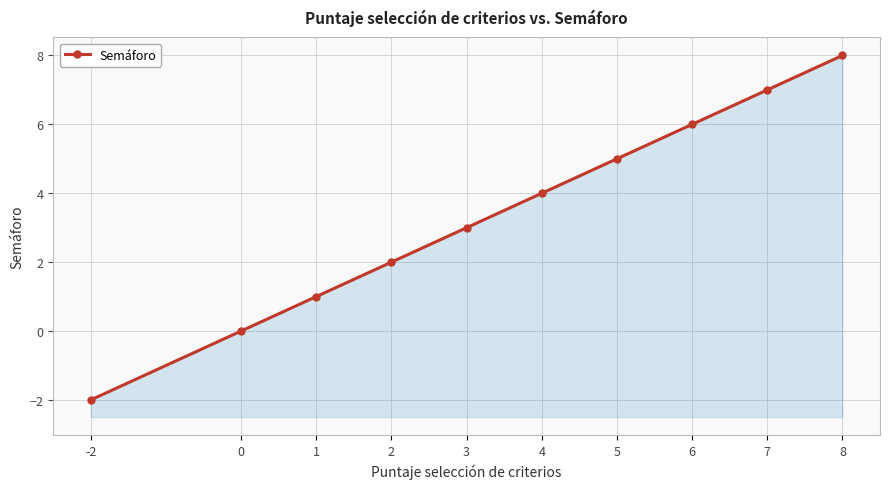

Is it true that the value at 4 is 5?

False